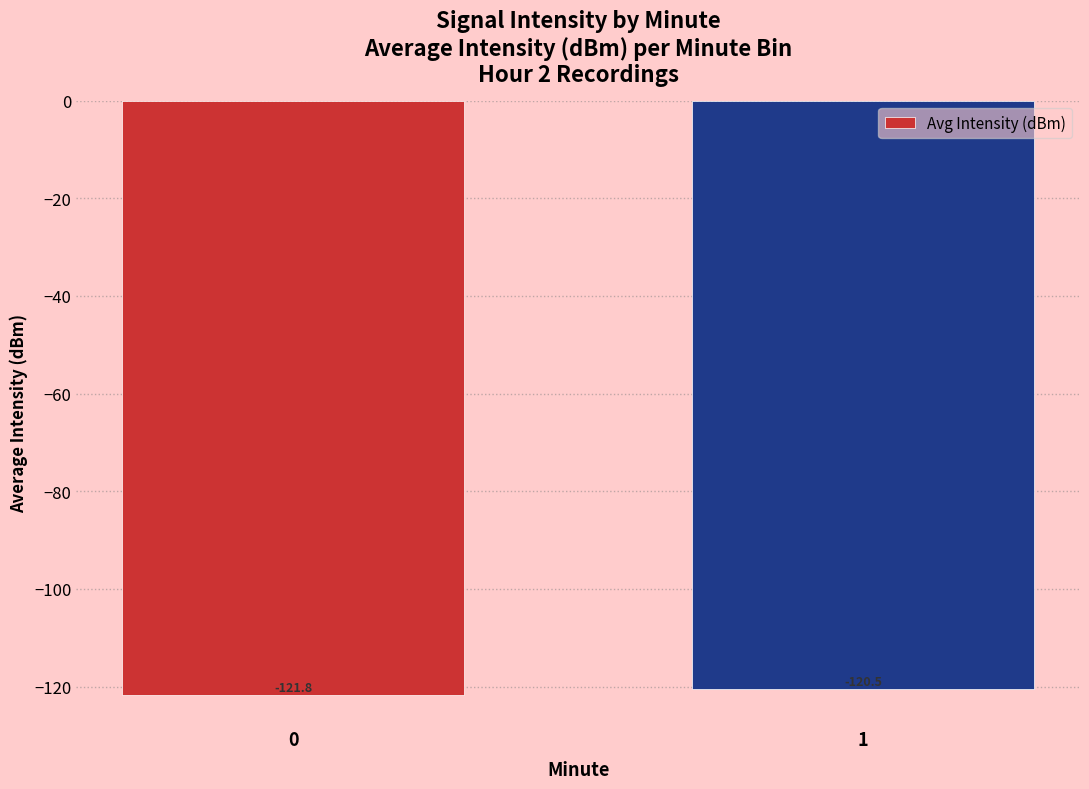

What is the sum of the values at 1 and 0?

-242.3